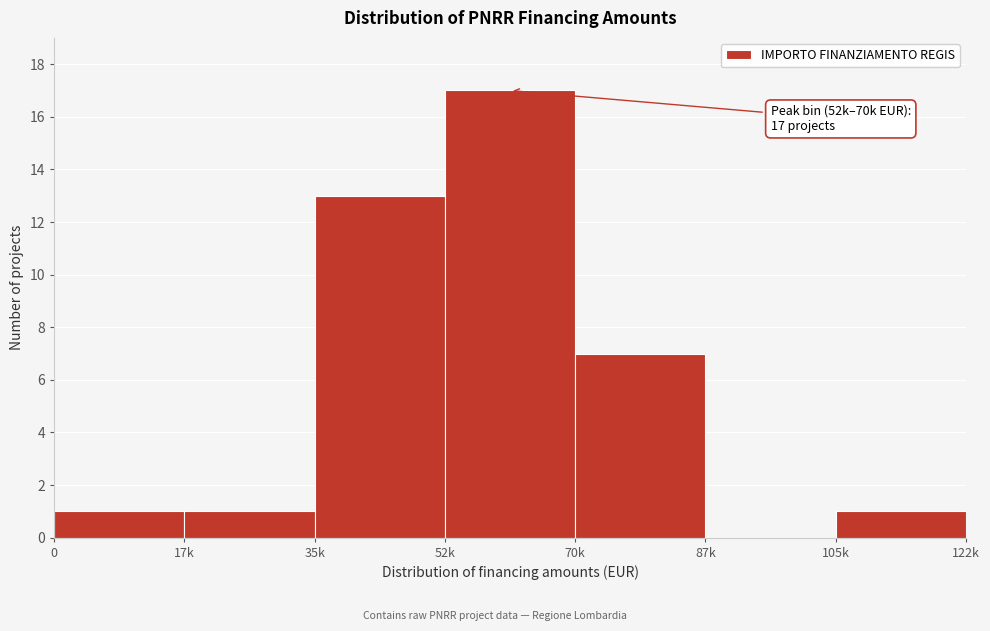

Reading right to left, what are all the values shown in this chart?

105k=1	87k=0	70k=7	52k=17	35k=13	17k=1	0=1